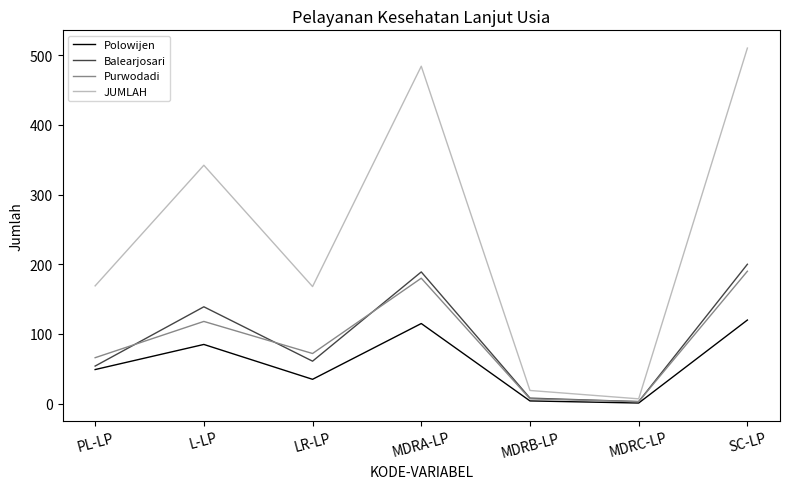

In Polowijen, how many points are higher than both neighbors (excluding endpoints)?

2